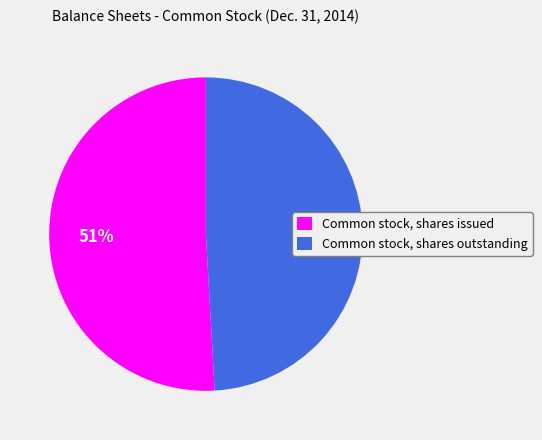

Is the sum of Common stock, shares issued and Common stock, shares outstanding greater than half?

Yes